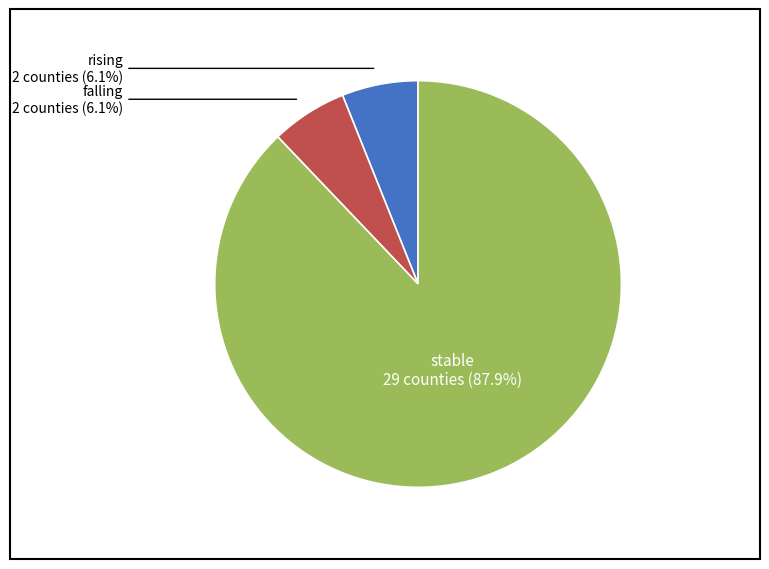

Is there a majority slice in this chart?

Yes